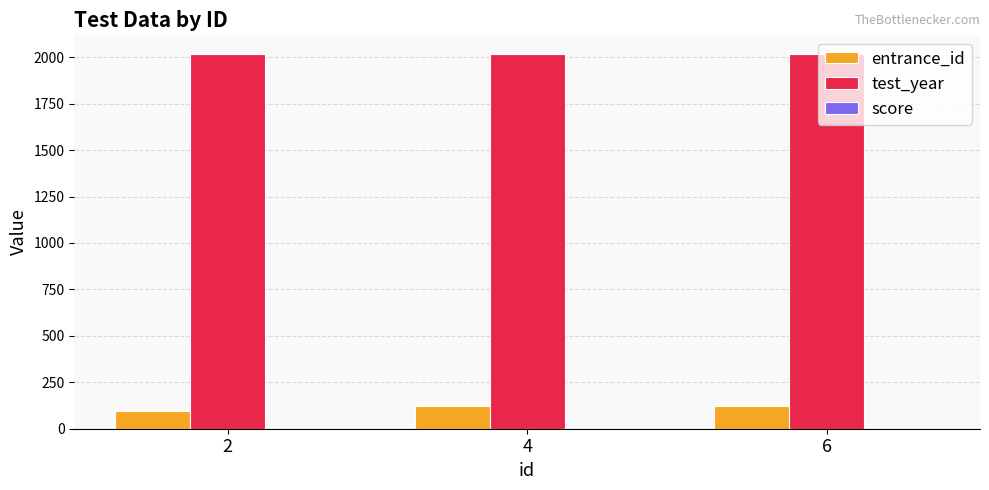

What is the spread (max minus min) of values at 6?

1893